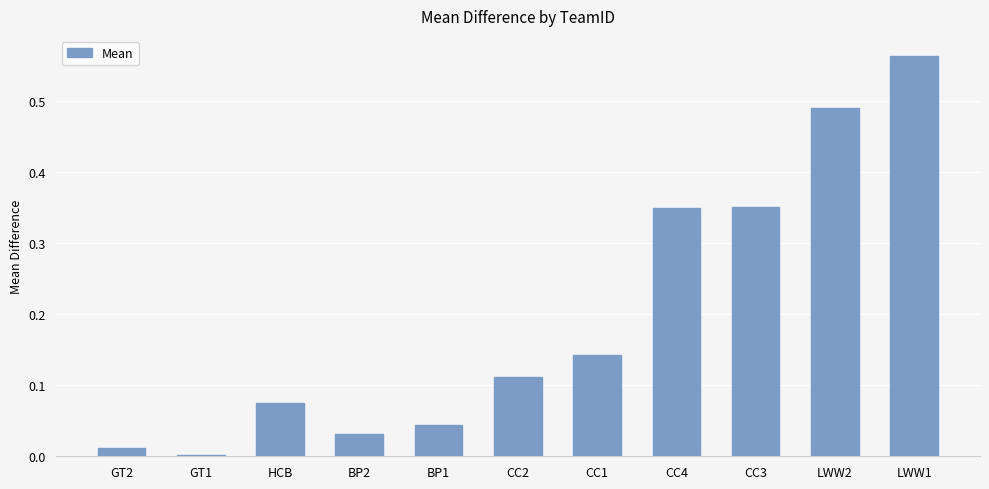

Is it true that the value at CC4 is 0.6?

False